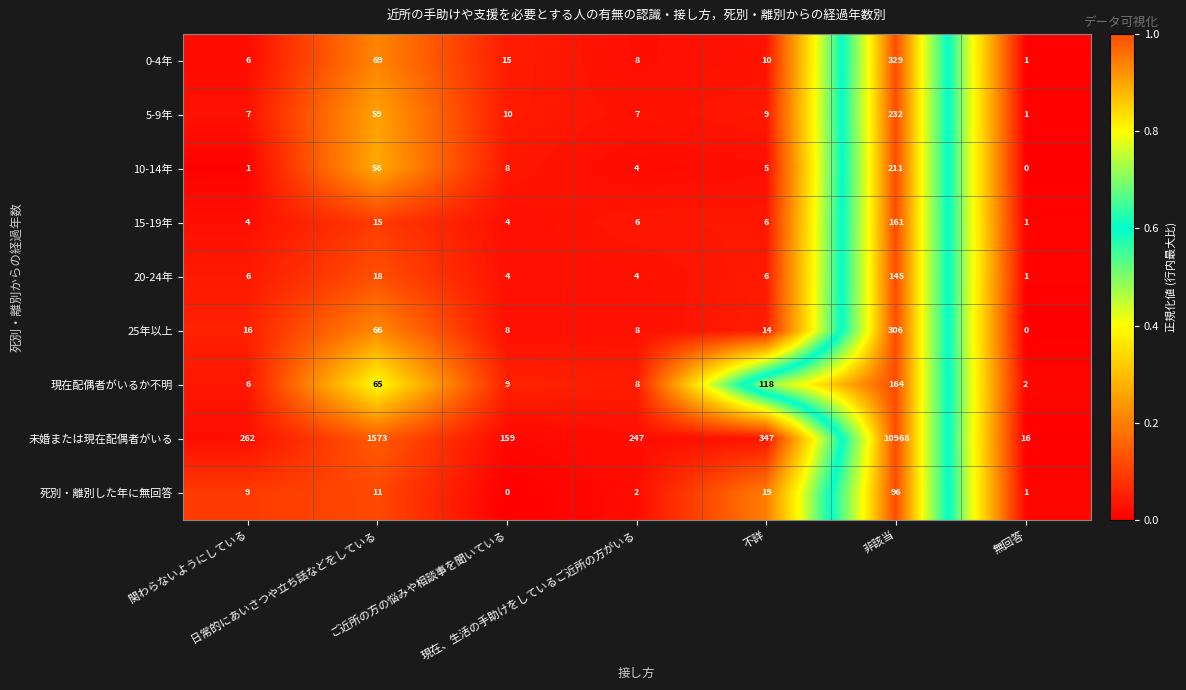

What is the average value of the 未婚または現在配偶者がいる series?

1939